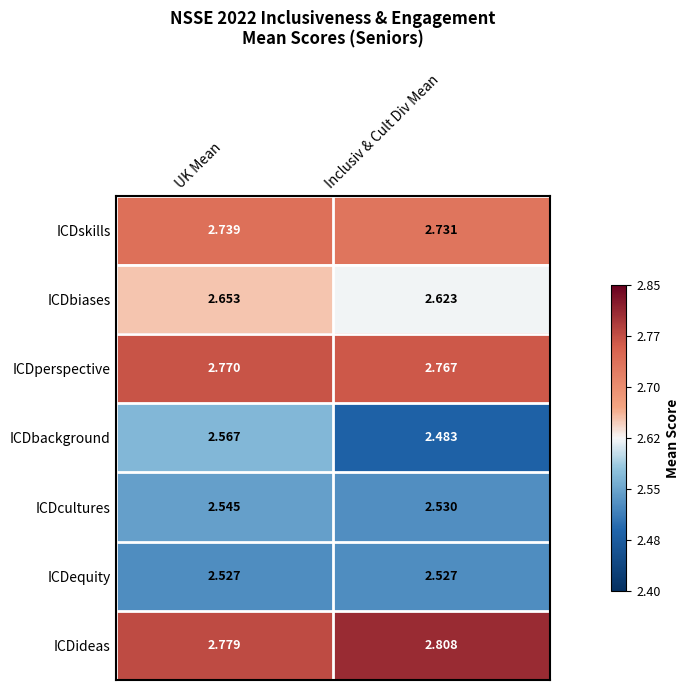

Which category has the lowest value across all series?

Inclusiv & Cult Div Mean